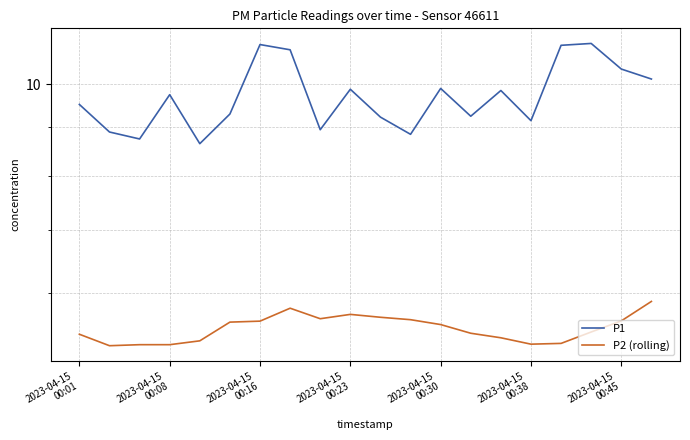

Rank the series by their average value, from lowest to highest.

P2 (rolling), P1